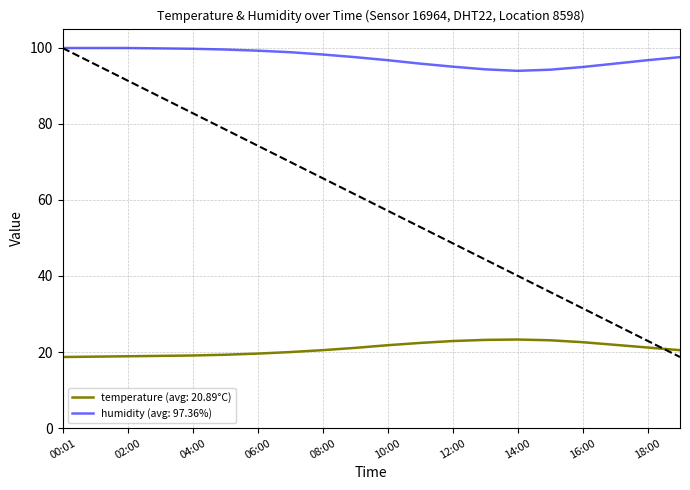

List the series in order of their overall mean, lowest first.

temperature (avg: 20.89°C), humidity (avg: 97.36%)